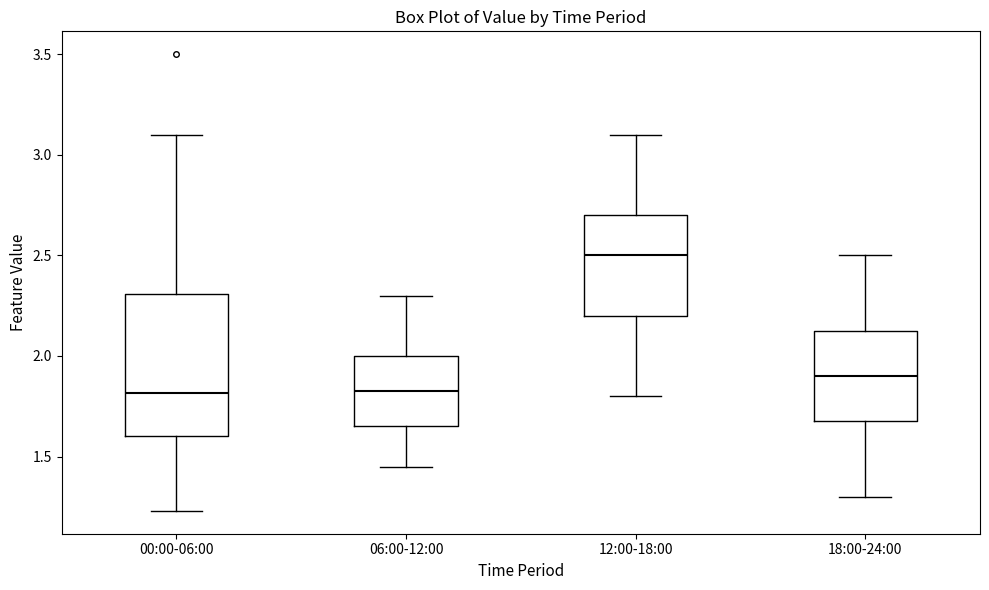

Which box has the highest median line?

12:00-18:00